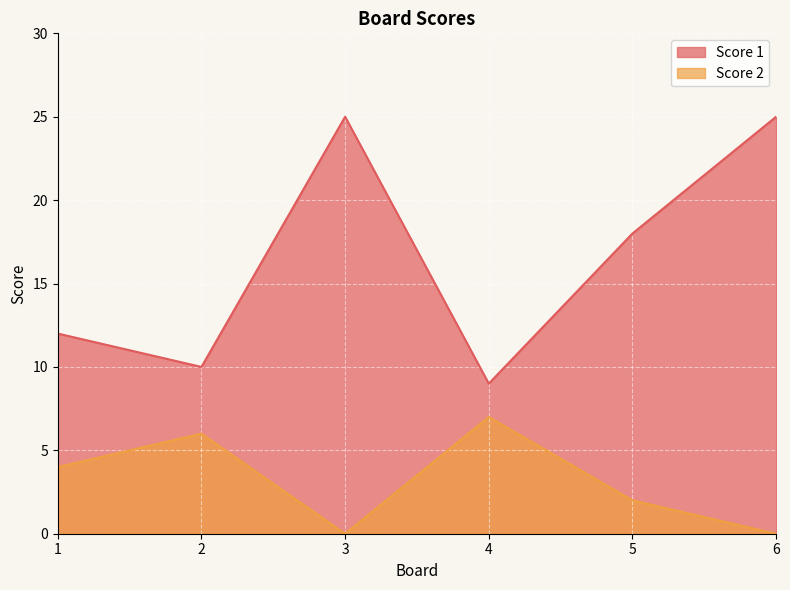

True or false: Score 2 and Score 1 cross at least once.

False